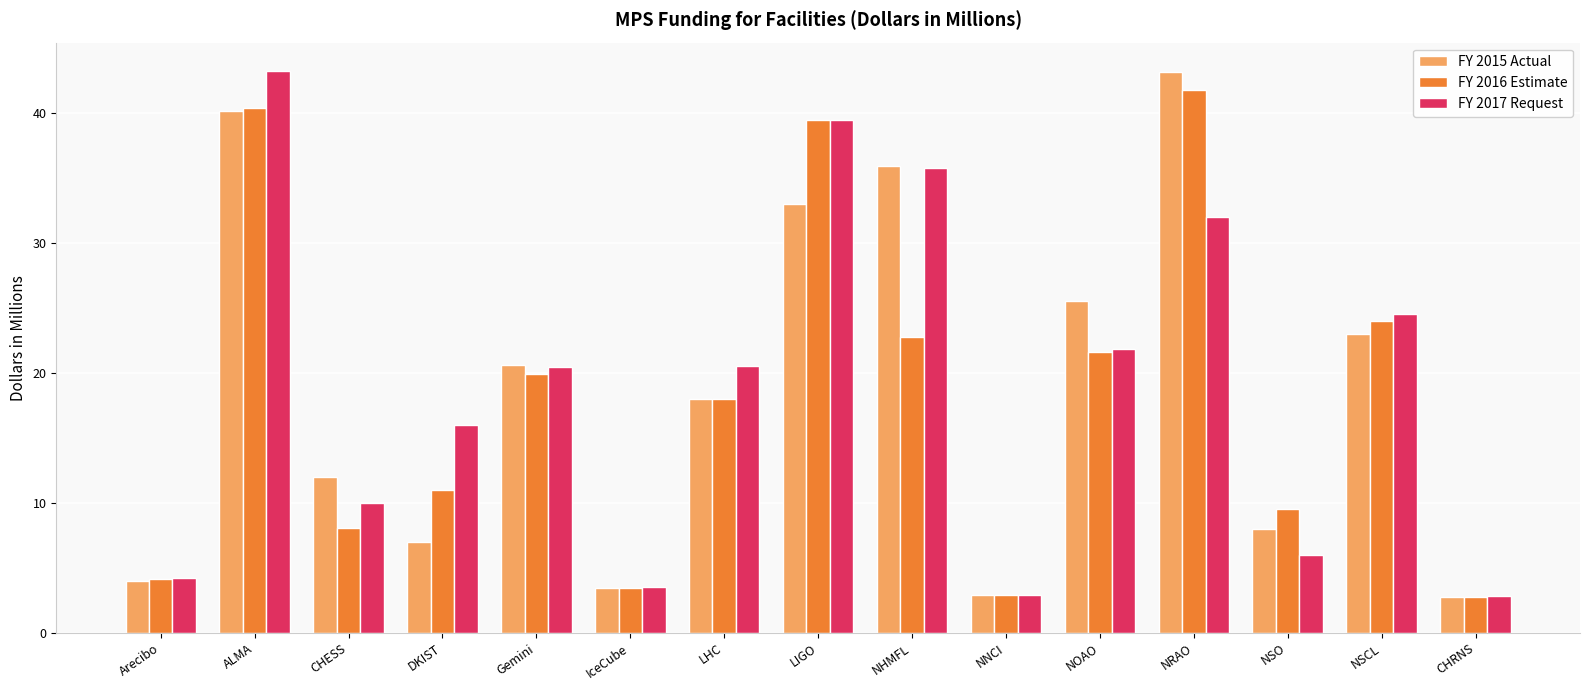

At how many categories does at least one series exceed 5?

11